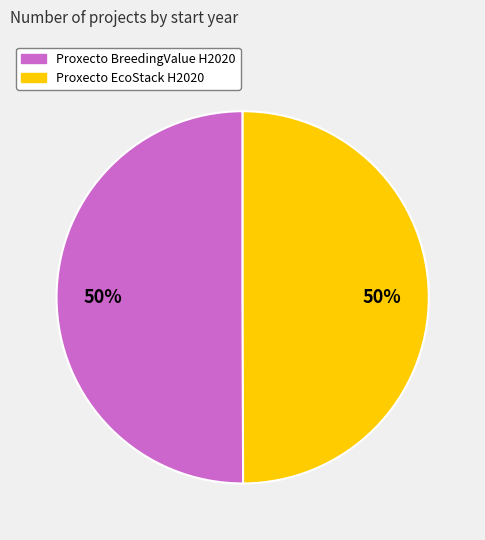

To the nearest percent, what is the average slice percentage?

50%